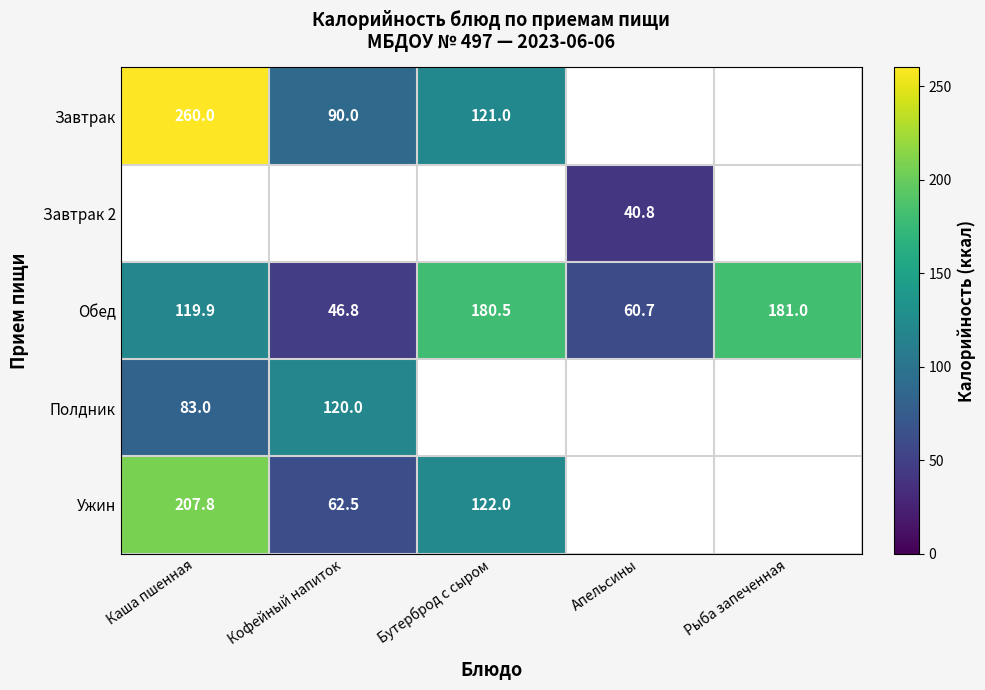

Is the value of Ужин at Каша пшенная greater than the value of Обед at Каша пшенная?

Yes